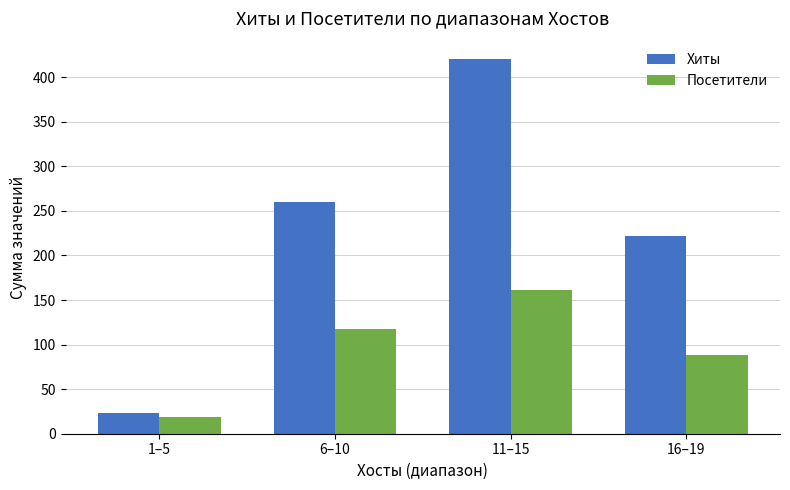

What is the difference between the second highest and second lowest values in the Хиты series?

38